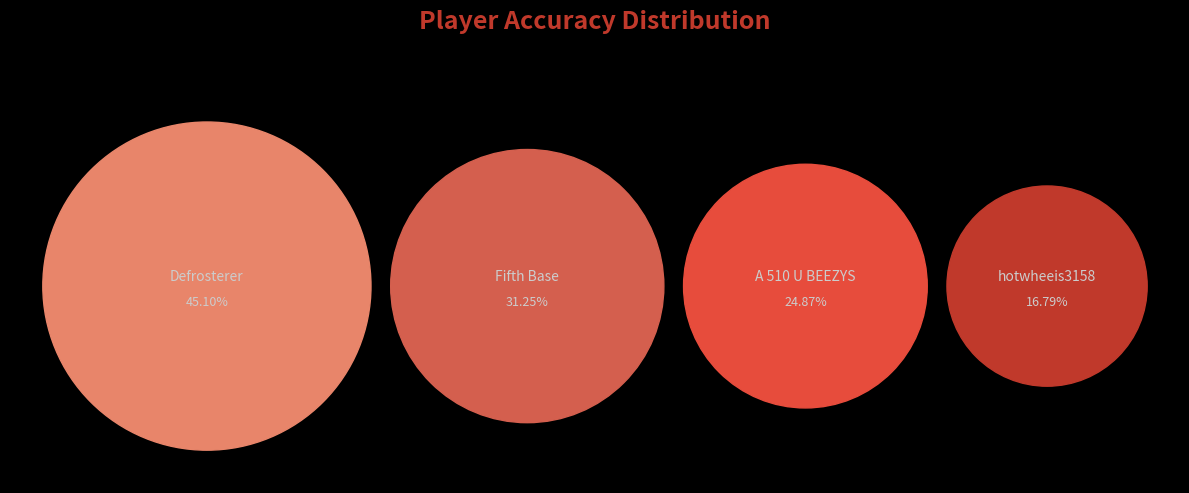

What is the change in value from hotwheeis3158 to Fifth Base?

+14.5